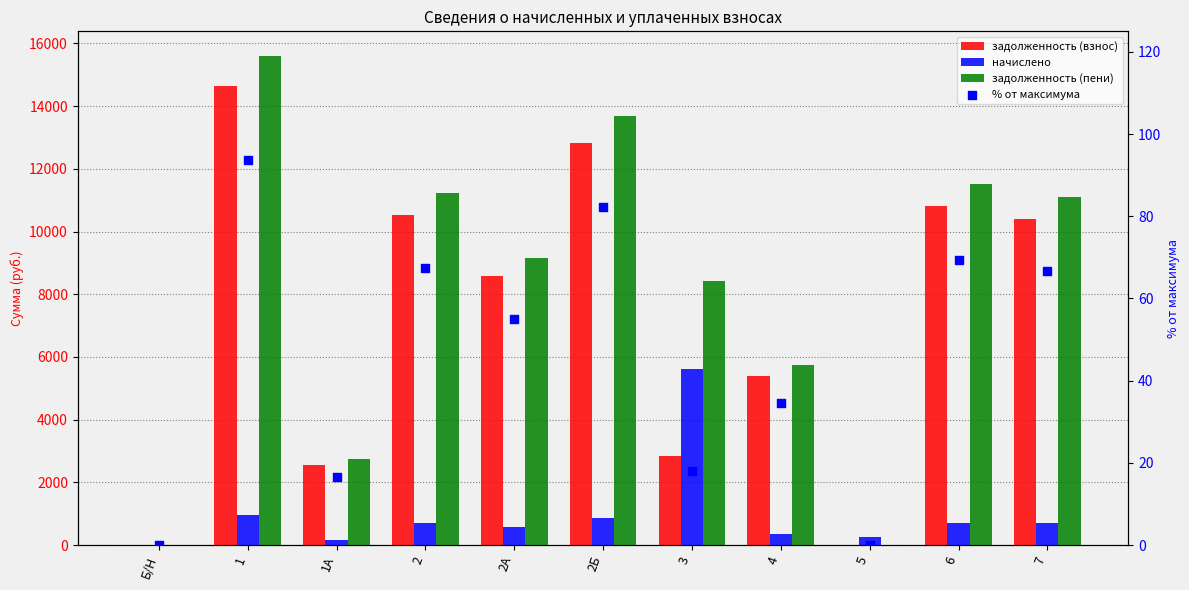

Which series contains the highest Y value?

задолженность (пени)